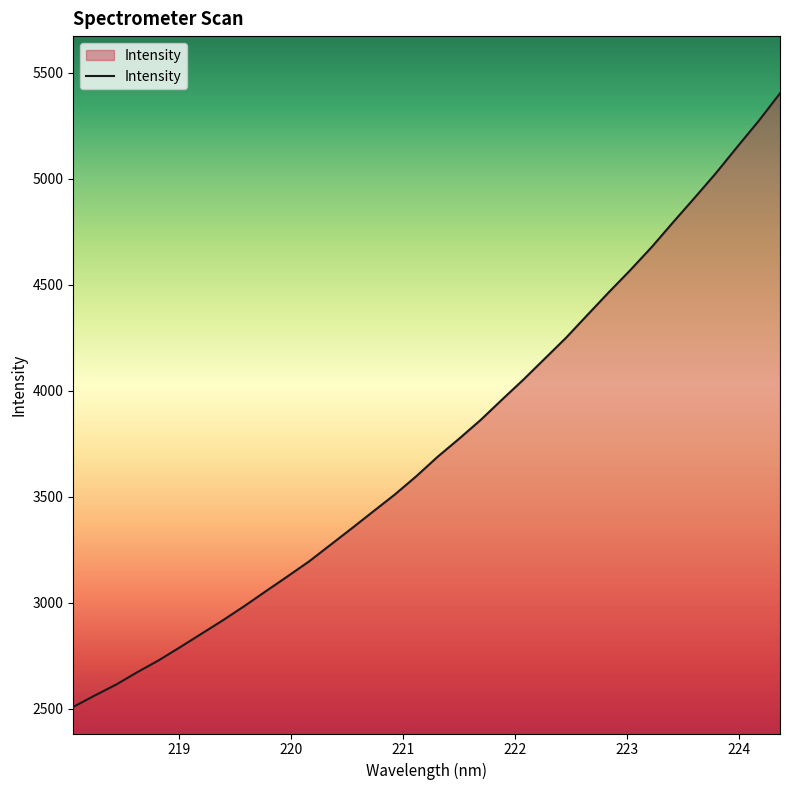

Reading left to right, transcribe all the data shown in this chart.

2508.7	2562.3	2614.2	2673.4	2729.4	2791.6	2855.2	2918.8	2985.8	3055.7	3124.9	3195.2	3273.4	3351.8	3431.4	3510.6	3596.5	3688.7	3773.6	3861.5	3957.6	4052.1	4151.2	4250.3	4358.1	4465.2	4569.2	4677.9	4794.9	4909.7	5026.4	5150.6	5272.9	5403.2